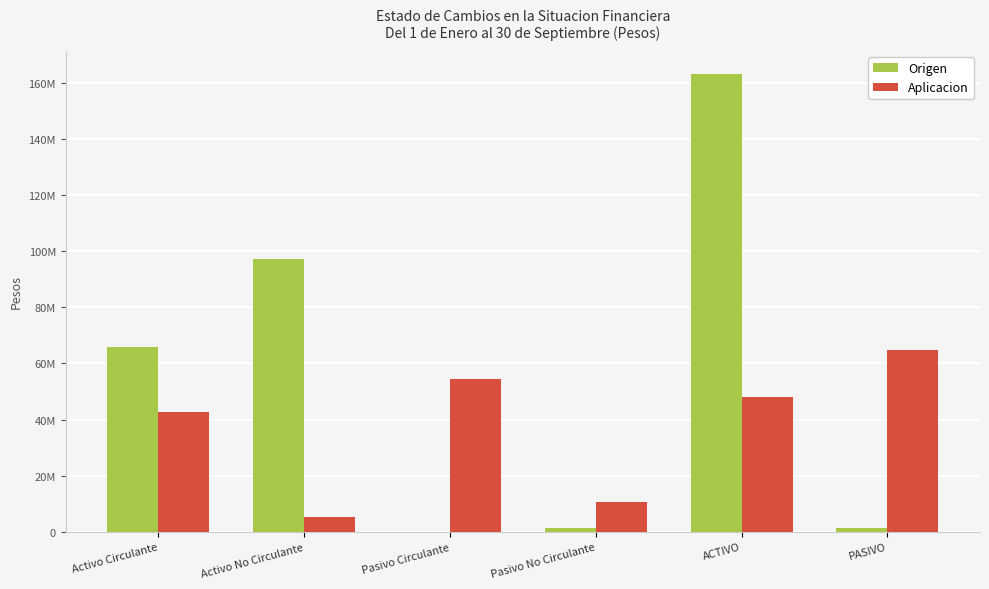

Is it true that Aplicacion equals 10562066 at Pasivo No Circulante?

True